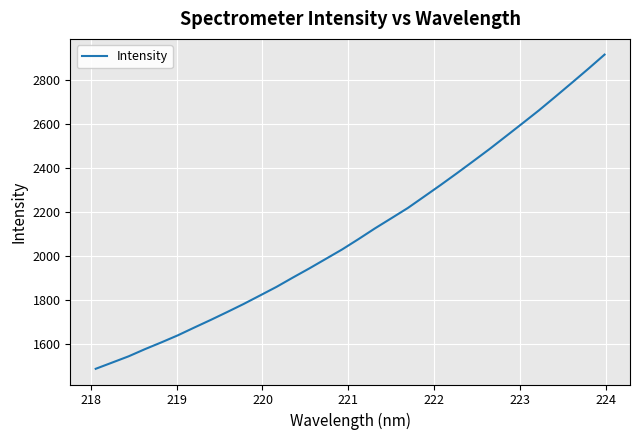

What is the difference between the maximum and second lowest values?

1396.5